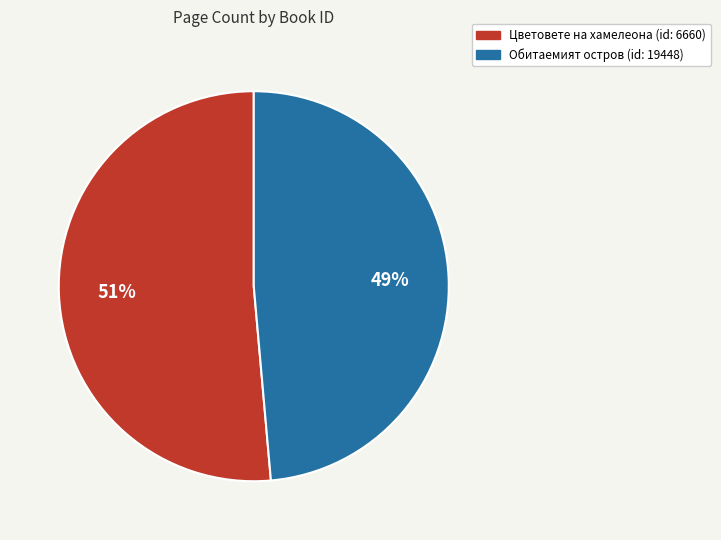

To the nearest percent, what is the average slice percentage?

50%